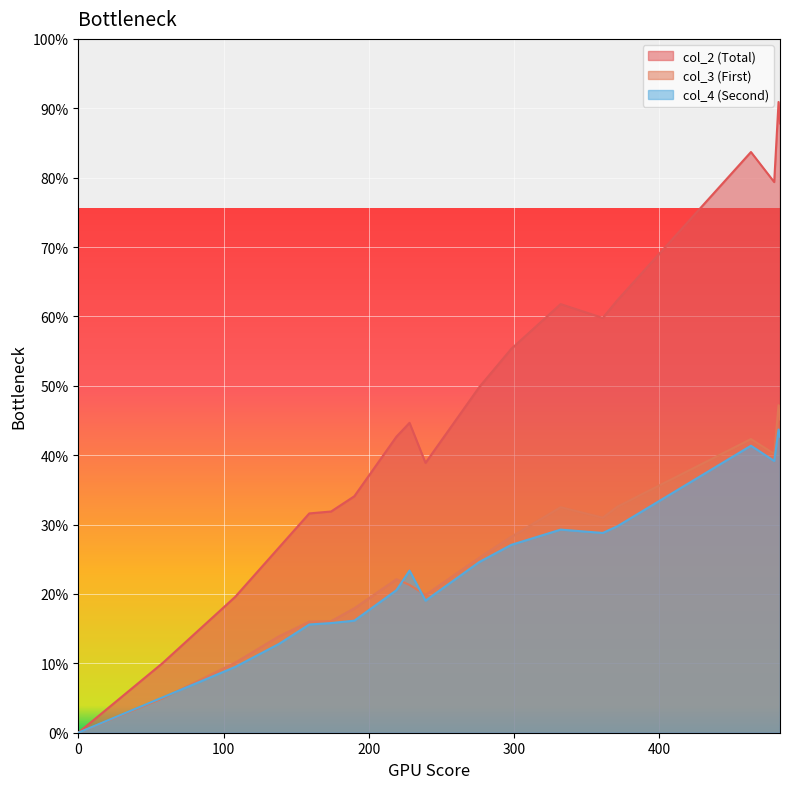

How many positive values does the col_2 series have?

18